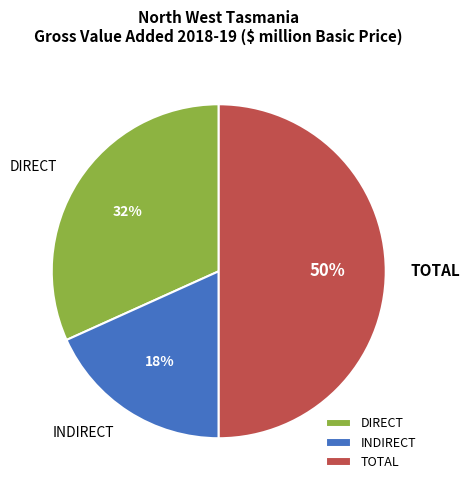

Is the sum of TOTAL and DIRECT greater than half?

Yes